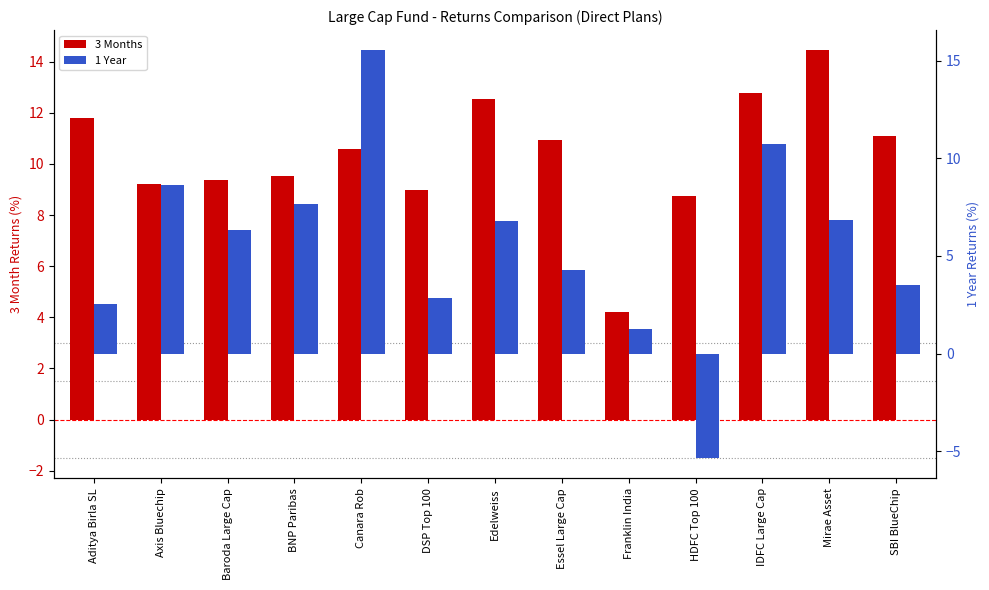

Reading left to right, extract all data points from this chart.

3 Months: 11.8	9.2	9.4	9.5	10.6	9.0	12.5	10.9	4.2	8.8	12.8	14.4	11.1
1 Year: 2.5	8.6	6.3	7.6	15.5	2.9	6.8	4.3	1.2	-5.4	10.8	6.8	3.5